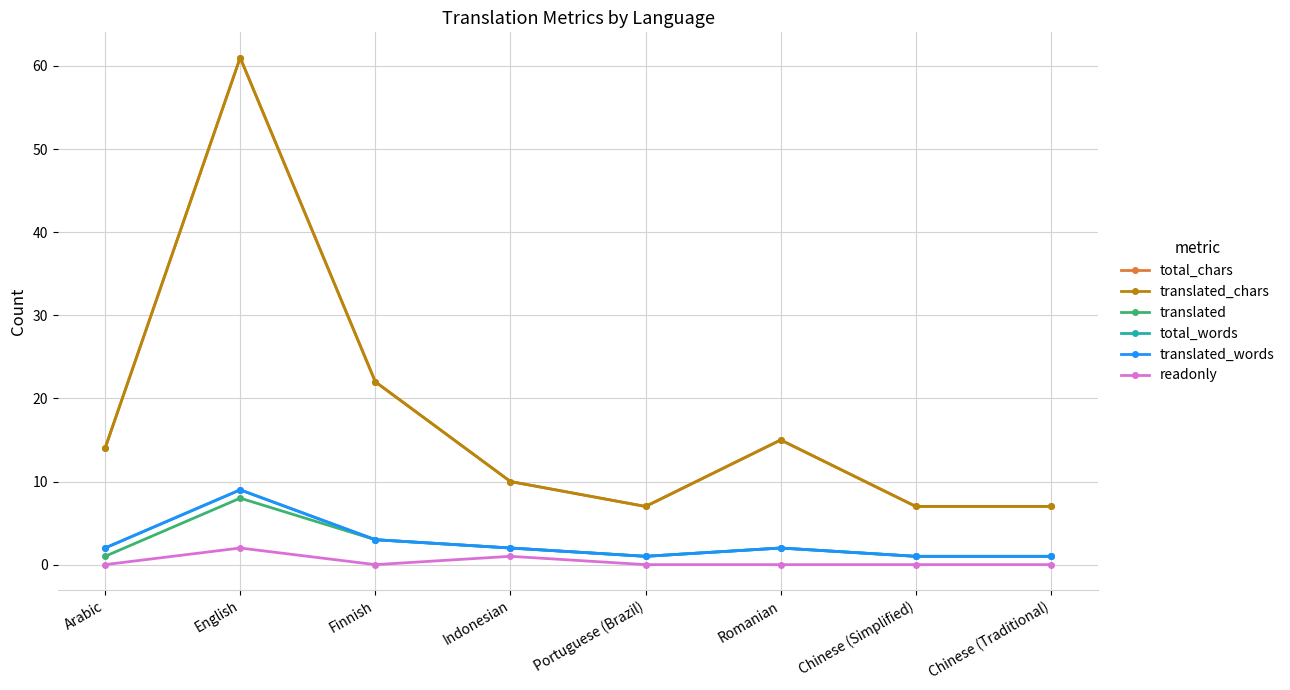

Reading left to right, extract all data points from this chart.

total_chars: Arabic=14	English=61	Finnish=22	Indonesian=10	Portuguese (Brazil)=7	Romanian=15	Chinese (Simplified)=7	Chinese (Traditional)=7
translated_chars: Arabic=14	English=61	Finnish=22	Indonesian=10	Portuguese (Brazil)=7	Romanian=15	Chinese (Simplified)=7	Chinese (Traditional)=7
translated: Arabic=1	English=8	Finnish=3	Indonesian=2	Portuguese (Brazil)=1	Romanian=2	Chinese (Simplified)=1	Chinese (Traditional)=1
total_words: Arabic=2	English=9	Finnish=3	Indonesian=2	Portuguese (Brazil)=1	Romanian=2	Chinese (Simplified)=1	Chinese (Traditional)=1
translated_words: Arabic=2	English=9	Finnish=3	Indonesian=2	Portuguese (Brazil)=1	Romanian=2	Chinese (Simplified)=1	Chinese (Traditional)=1
readonly: Arabic=0	English=2	Finnish=0	Indonesian=1	Portuguese (Brazil)=0	Romanian=0	Chinese (Simplified)=0	Chinese (Traditional)=0